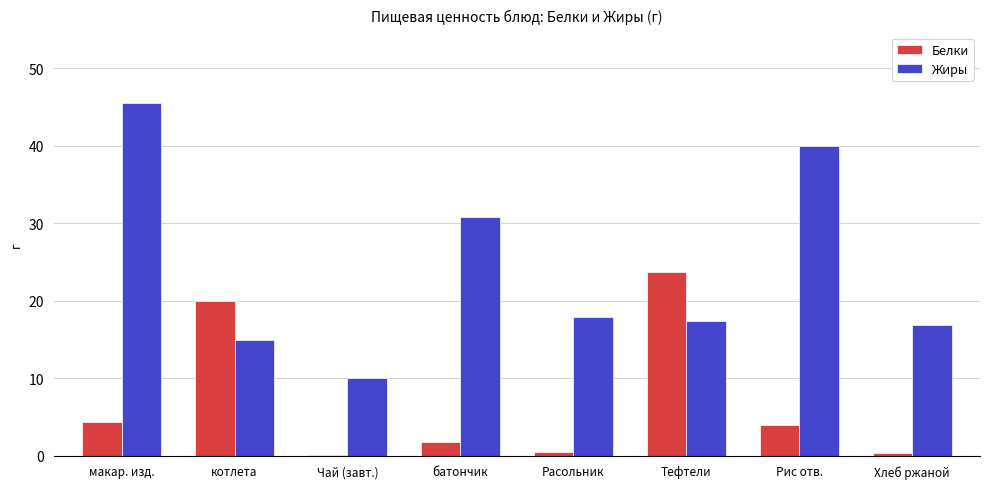

Which series has the widest spread of values?

Жиры